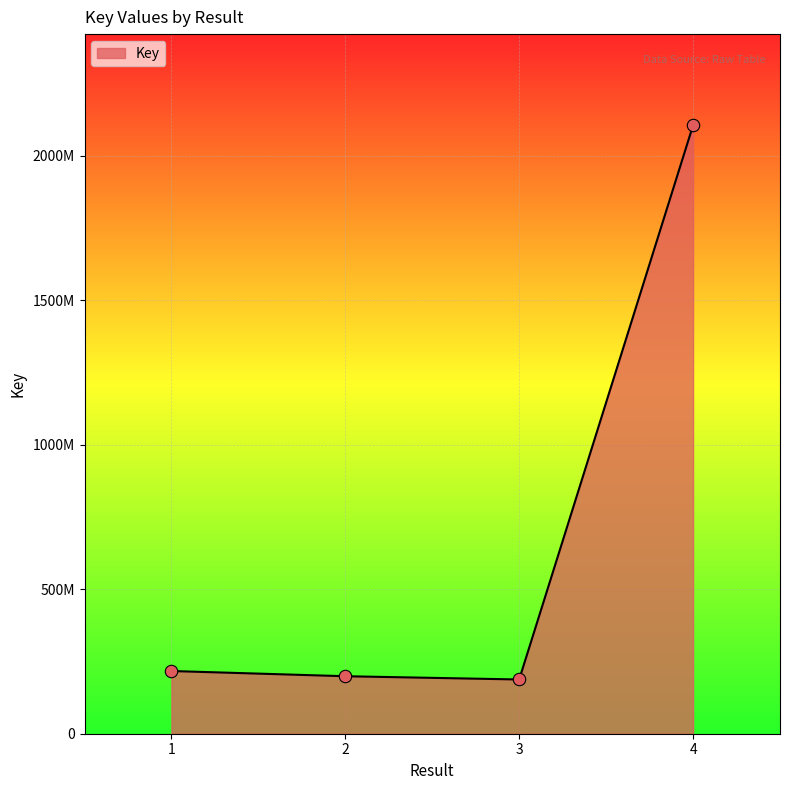

Which has a higher value, 4 or 2?

4